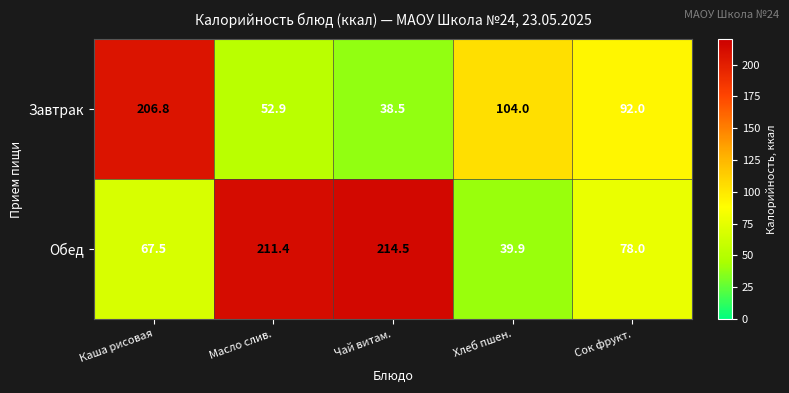

The value of Завтрак at Чай витам. is 11.5. True or false?

False